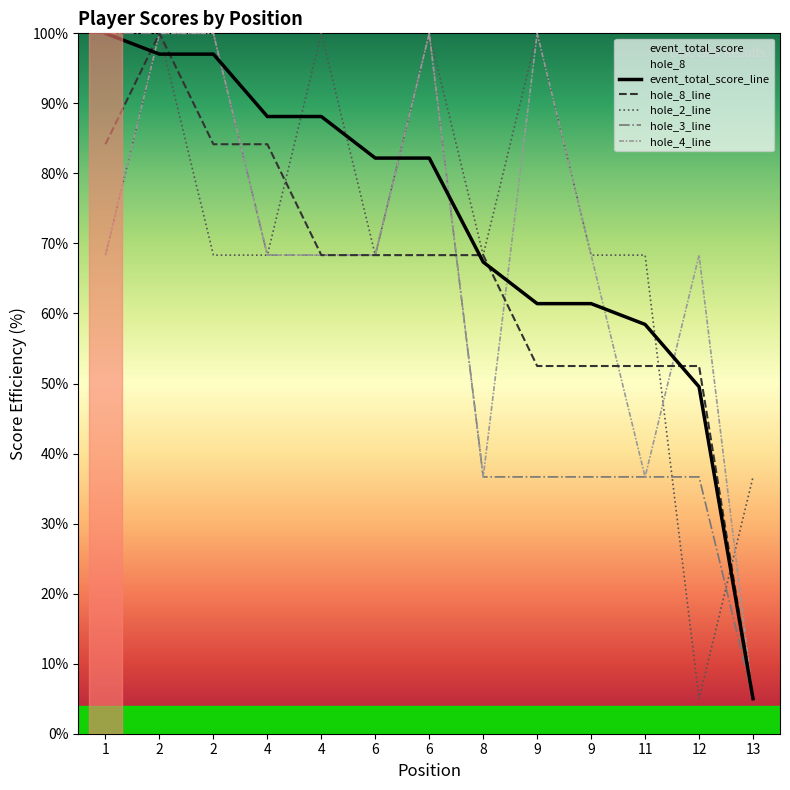

Between 2 and 4, which is larger?

2